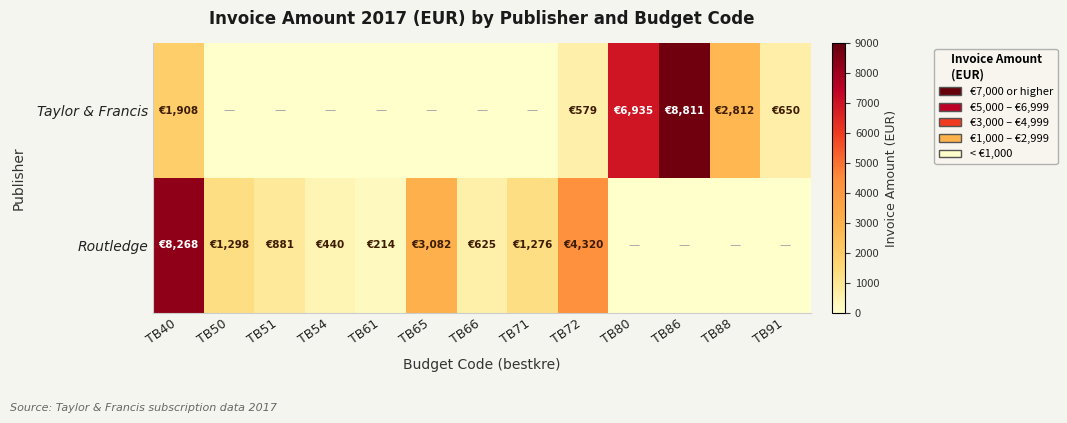

What is the total value across all series at TB54?

440.4